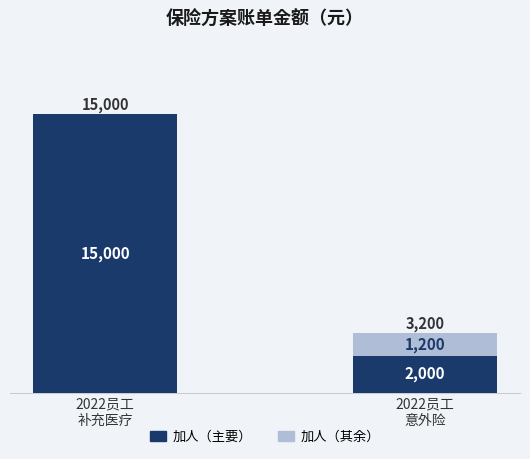

Are the bars grouped side by side (vs. stacked)?

No